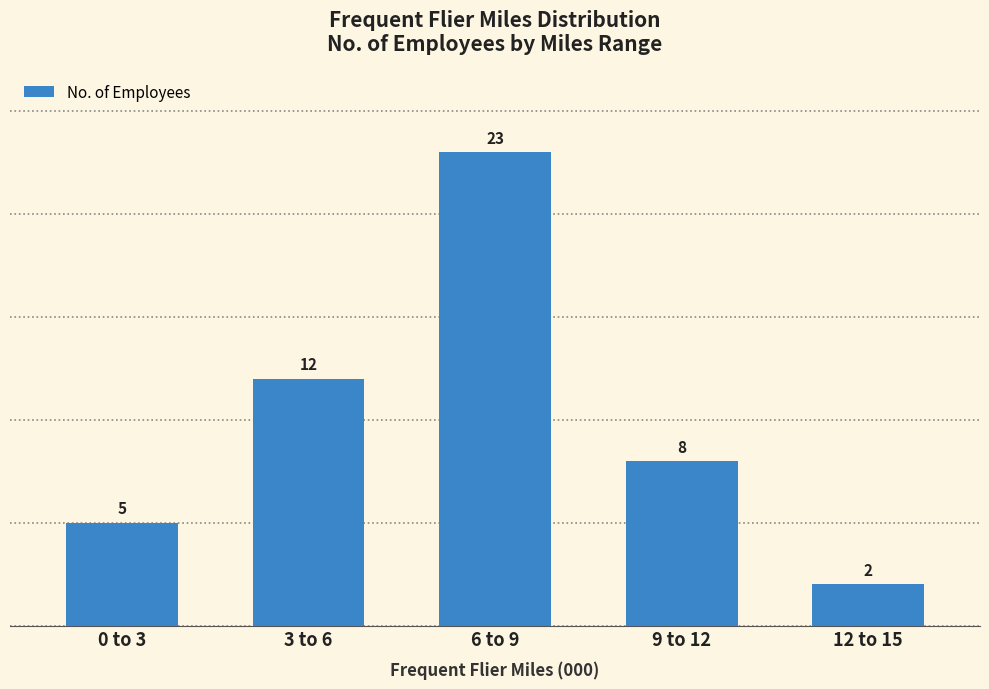

What is the value of the 5th bar from the left?

2